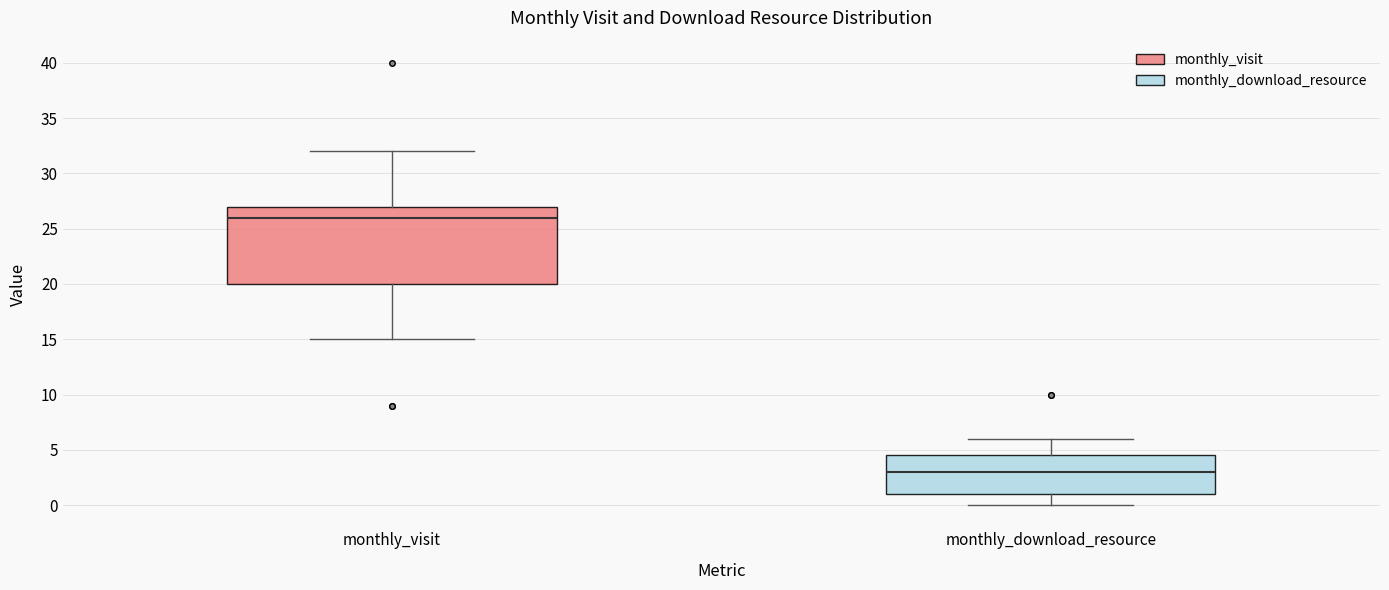

Reading left to right, transcribe this box plot: for each box, give where its median line is, the range the box spans, and where its two whiskers end, as read against the y-axis. The values are not printed on the chart, so give them approximately, as read against the axis.

monthly_visit: median 26.0, box 20.0 to 27.0, whiskers 15.0 to 32.0
monthly_download_resource: median 3.0, box 1.0 to 4.5, whiskers 0.0 to 6.0